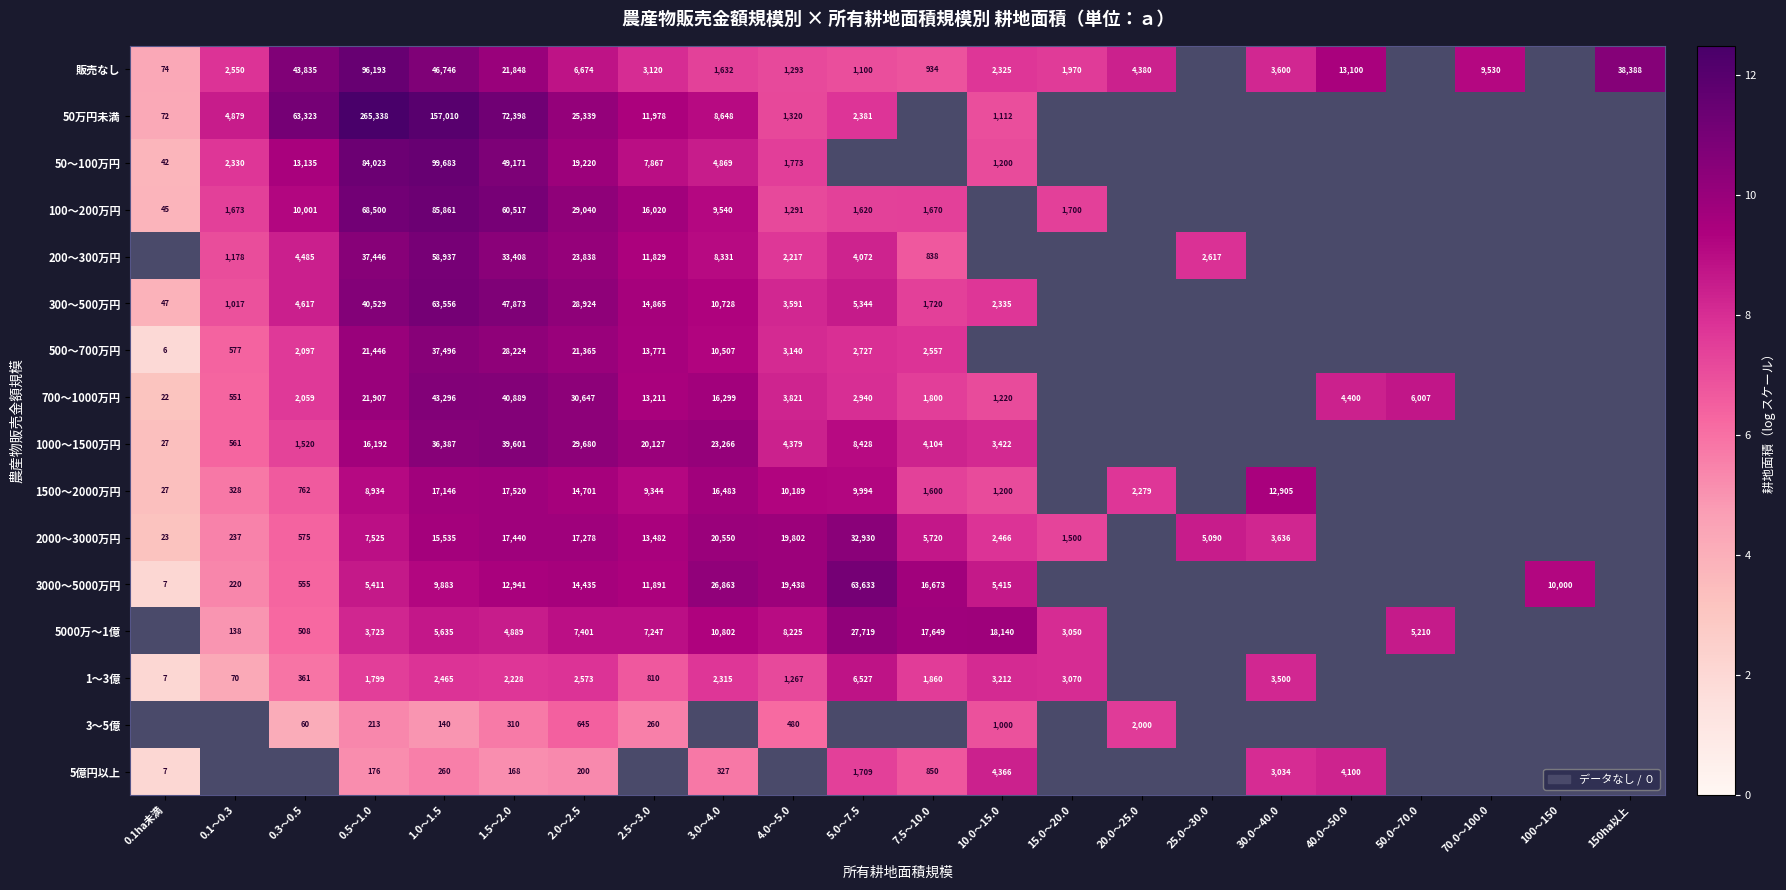

Is the value of 100～200万円 at 0.3～0.5 greater than the value of 50万円未満 at 10.0～15.0?

Yes